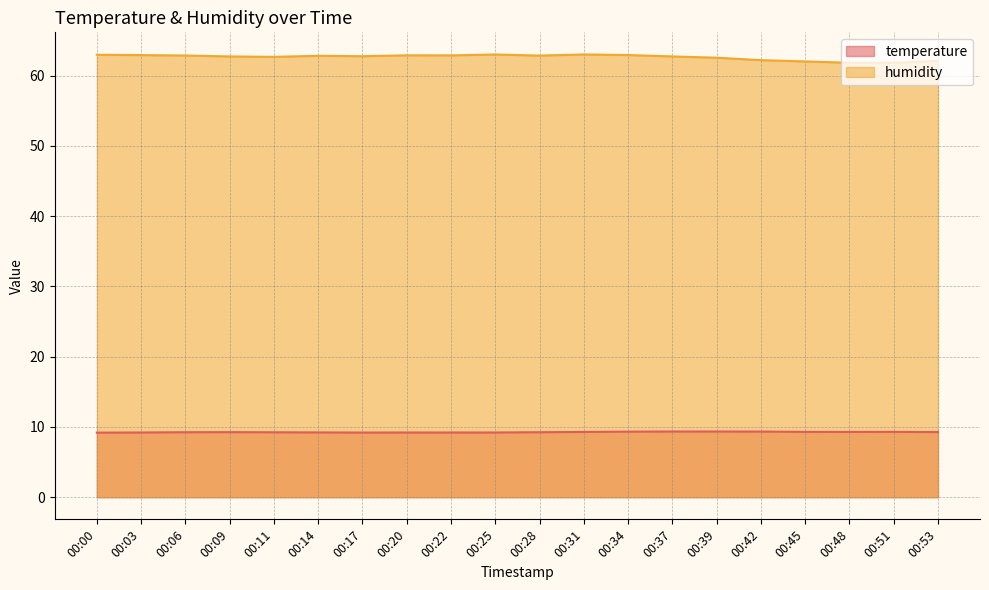

Rank the series at 00:17 from lowest to highest value.

temperature, humidity